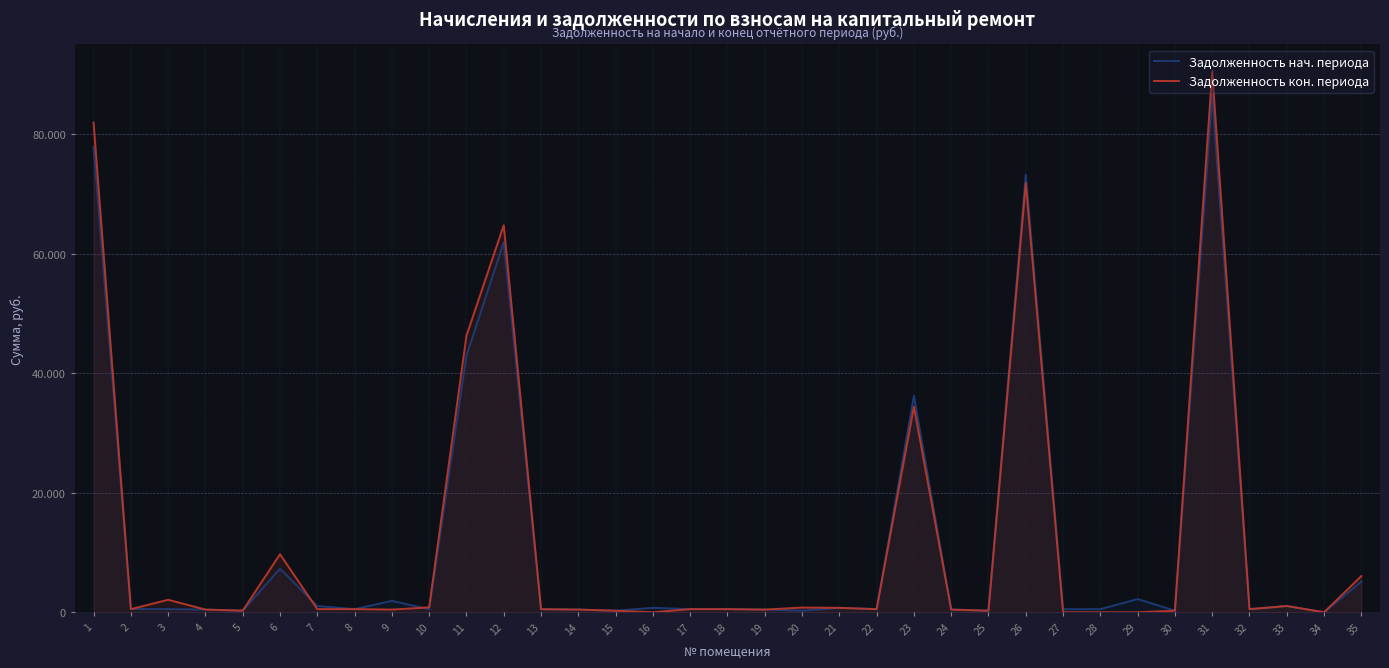

Rank the series by their maximum value, from highest to lowest.

Задолженность кон. периода, Задолженность нач. периода